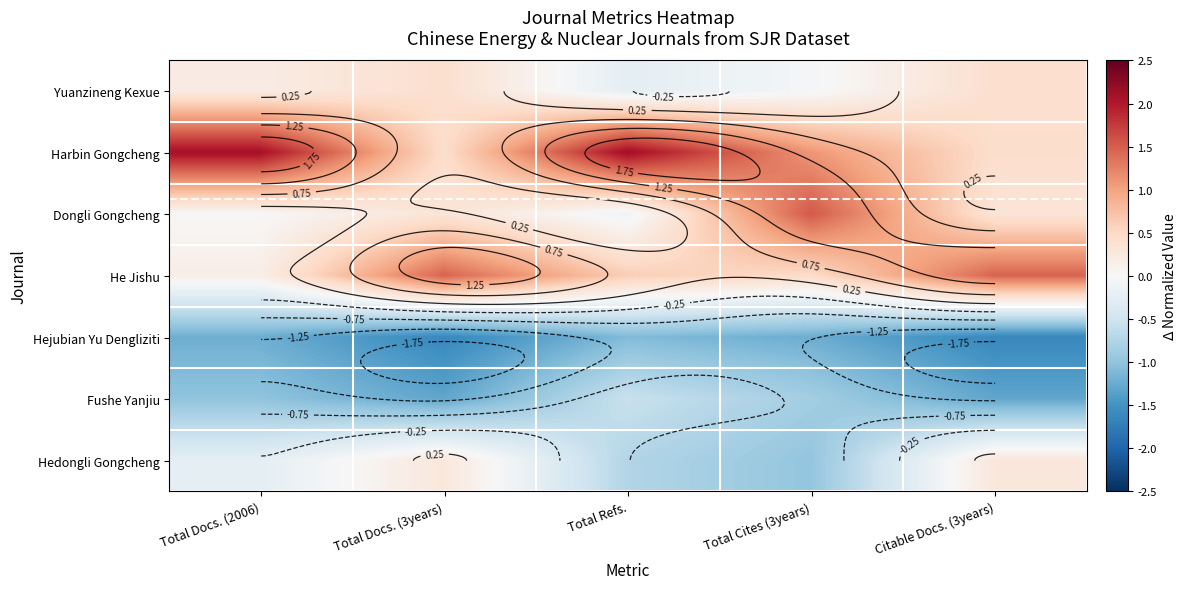

How many data points does each series have?

5